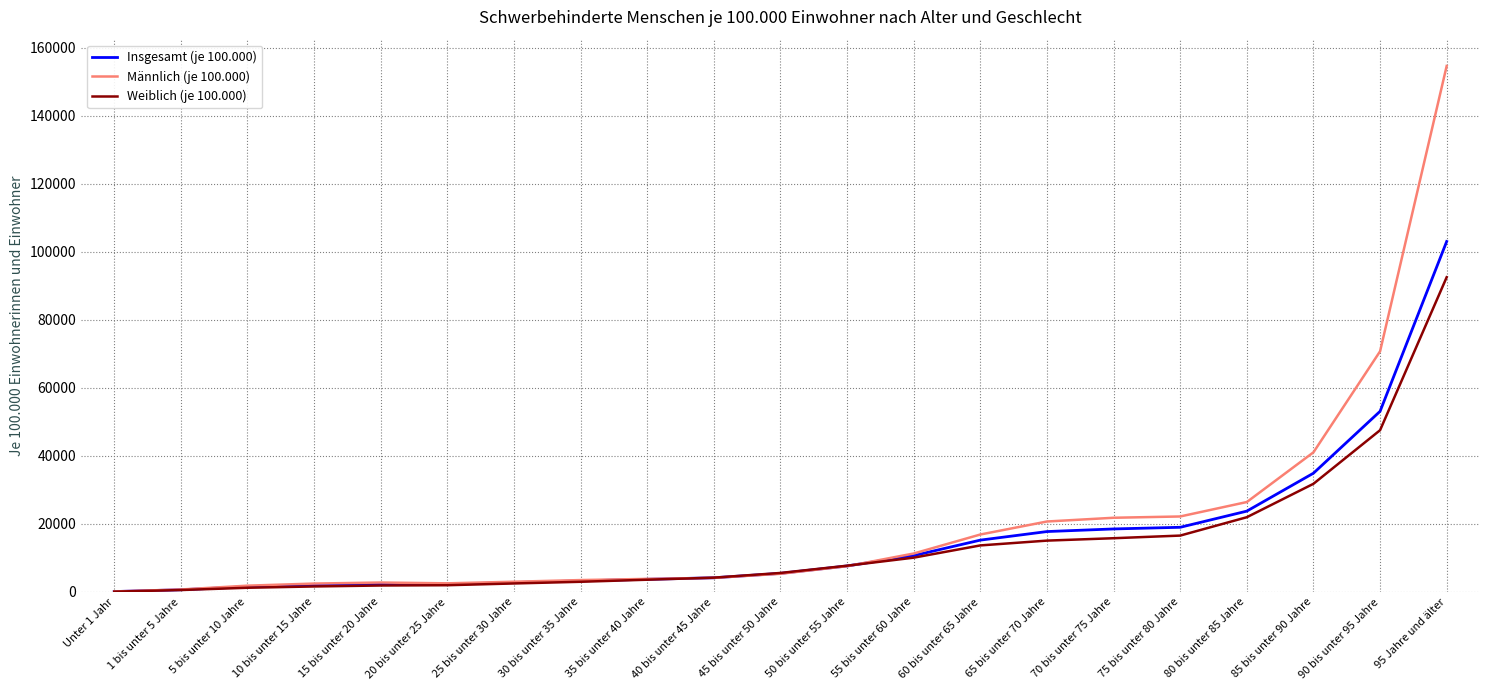

Which series has the widest spread of values?

Männlich (je 100.000)